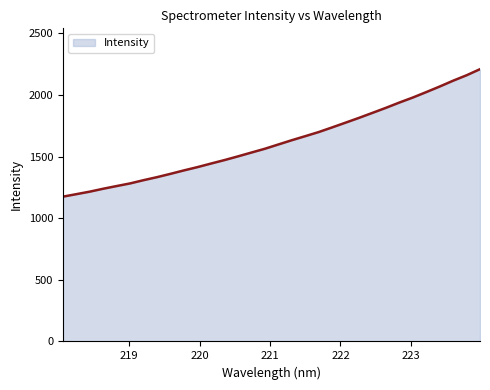

True or false: the data has more than 1 interior local peaks.

False